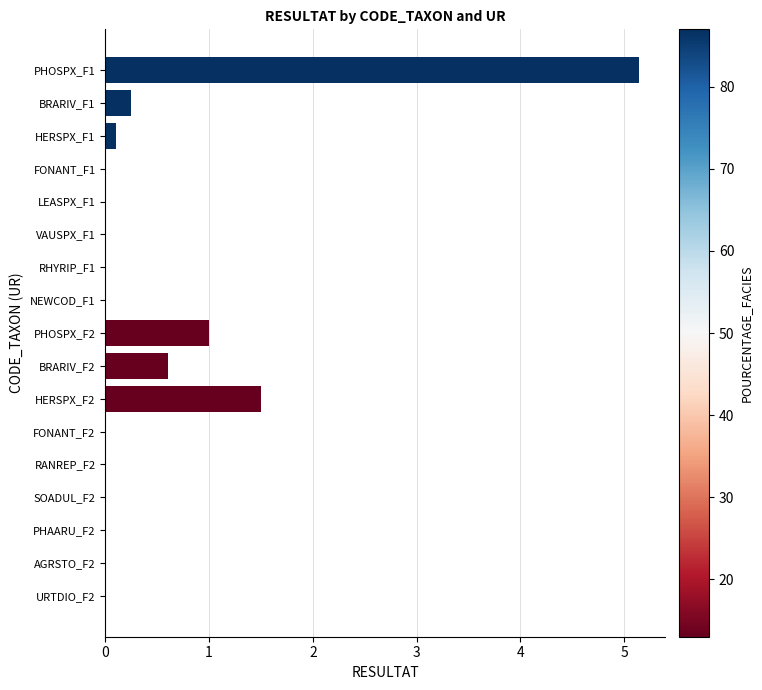

The value at FONANT_F1 is 0.0. True or false?

True